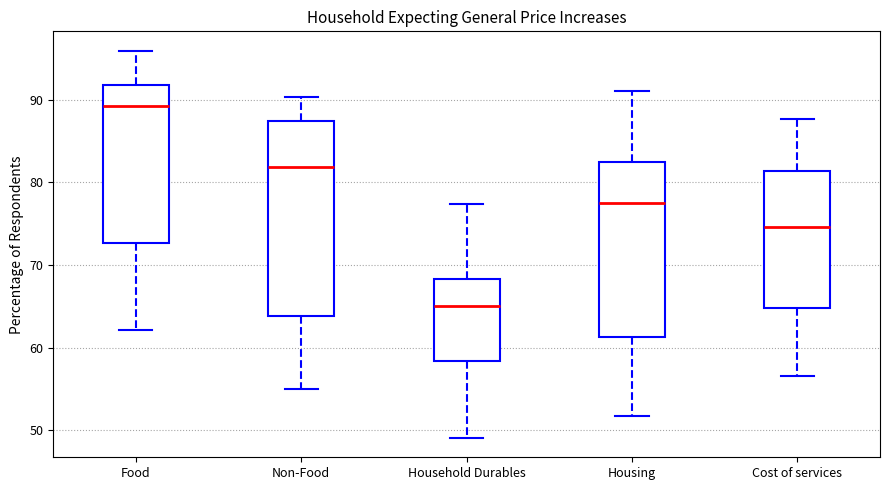

Reading left to right, read every box against the y-axis: the position of its median line, the range the box covers, and the ends of its whiskers. The values are not printed on the chart, so give them approximately, as read against the axis.

Food: median 89, box 73 to 92, whiskers 62 to 96
Non-Food: median 82, box 64 to 87, whiskers 55 to 90
Household Durables: median 65, box 58 to 68, whiskers 49 to 77
Housing: median 77, box 61 to 83, whiskers 52 to 91
Cost of services: median 75, box 65 to 81, whiskers 57 to 88